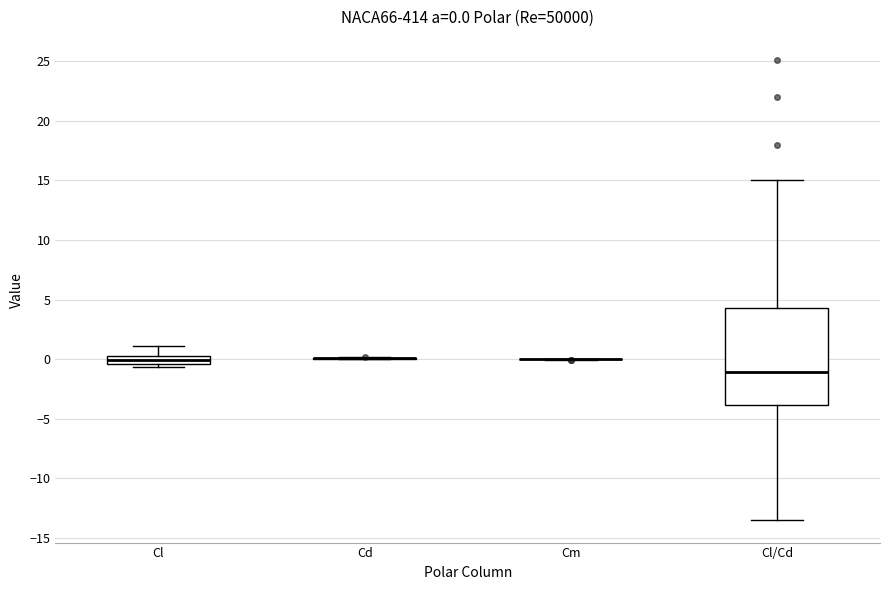

Which box is the tallest, from its lower edge to its upper edge?

Cl/Cd